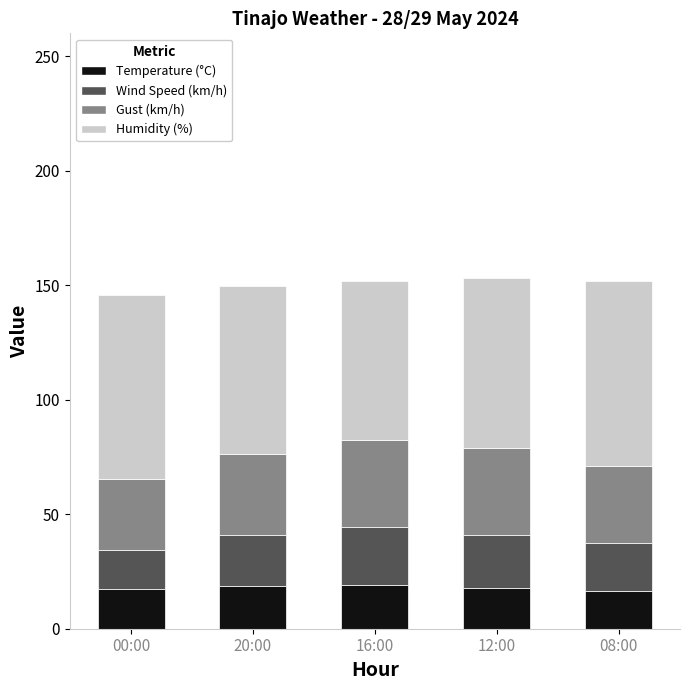

What is the lowest value of the Temperature (°C) series?

16.5